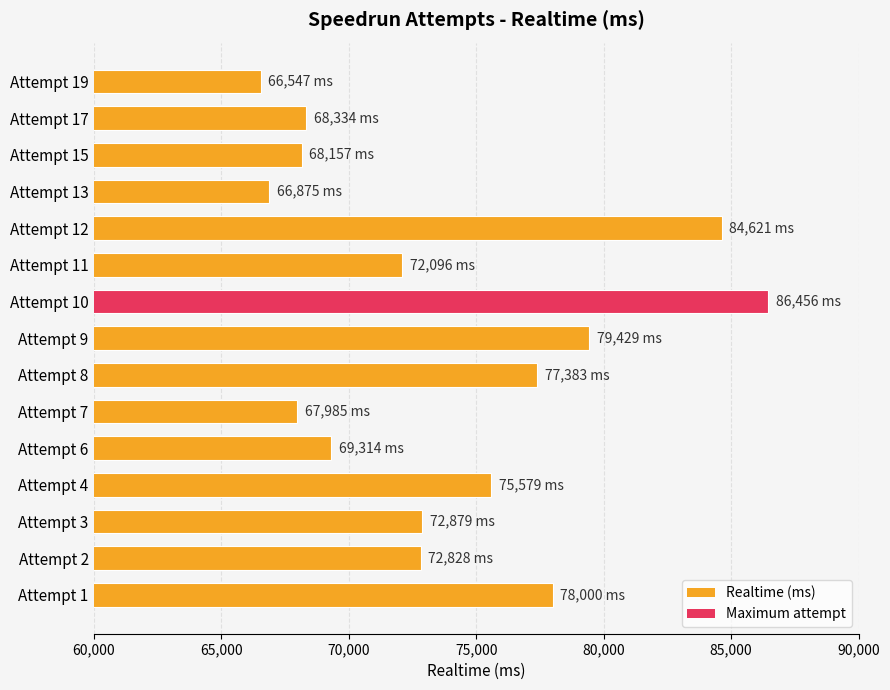

The value at Attempt 3 is 105139. True or false?

False